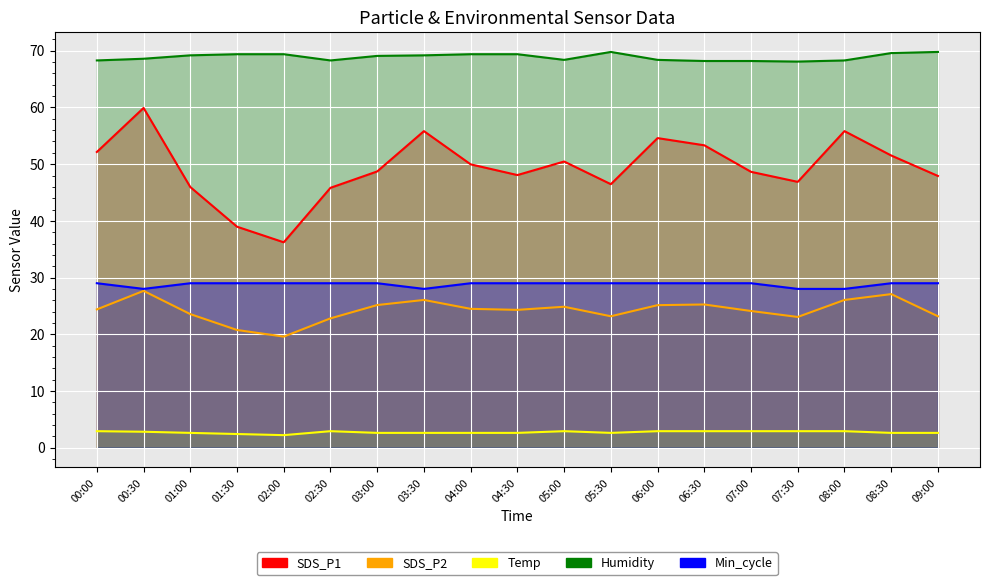

At 02:00, list the series in order from smallest to largest.

Temp, SDS_P2, Min_cycle, SDS_P1, Humidity